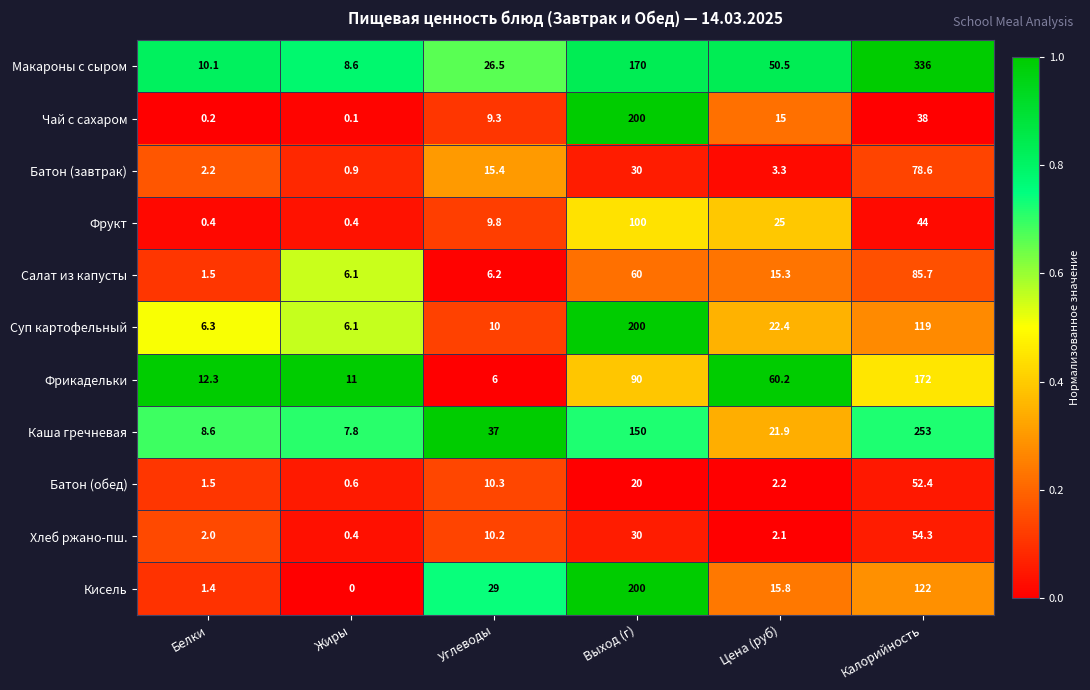

The value of Батон (завтрак) at Калорийность is 127.7. True or false?

False